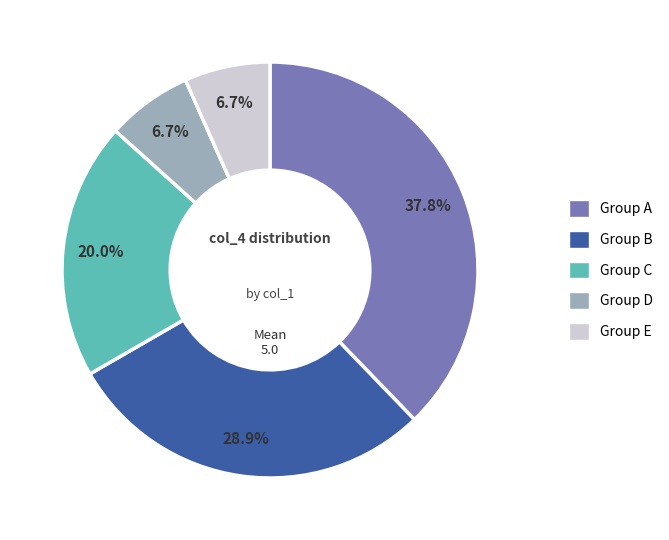

Does any single category account for the majority?

No